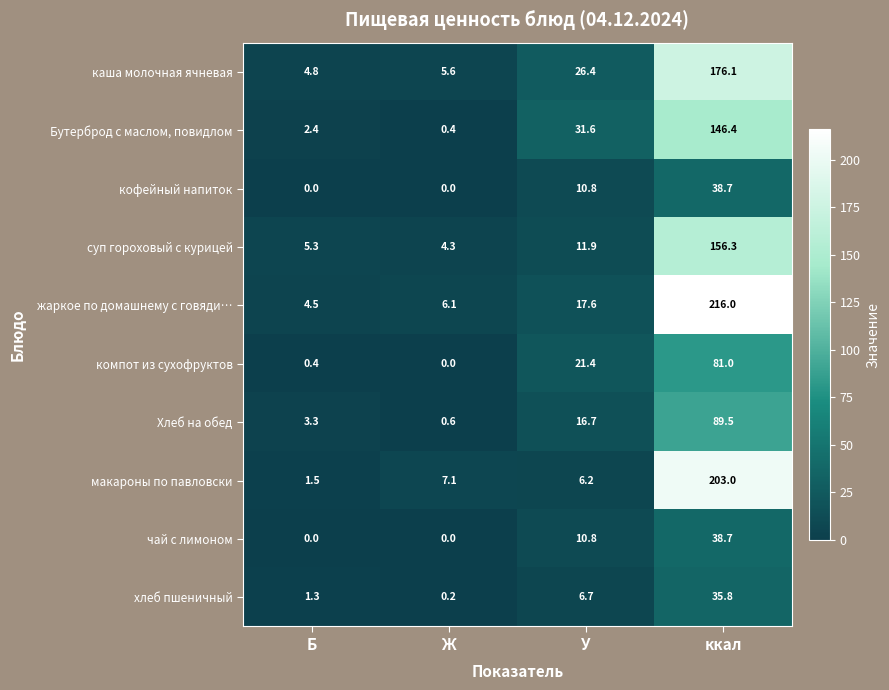

Rank the categories by Бутерброд с маслом, повидлом value from lowest to highest.

Ж, Б, У, ккал